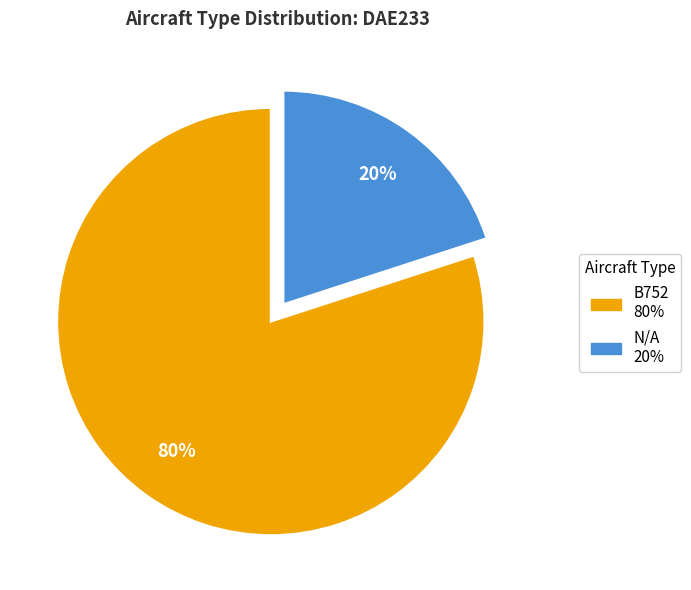

True or false: B752 accounts for 71% of the total.

False